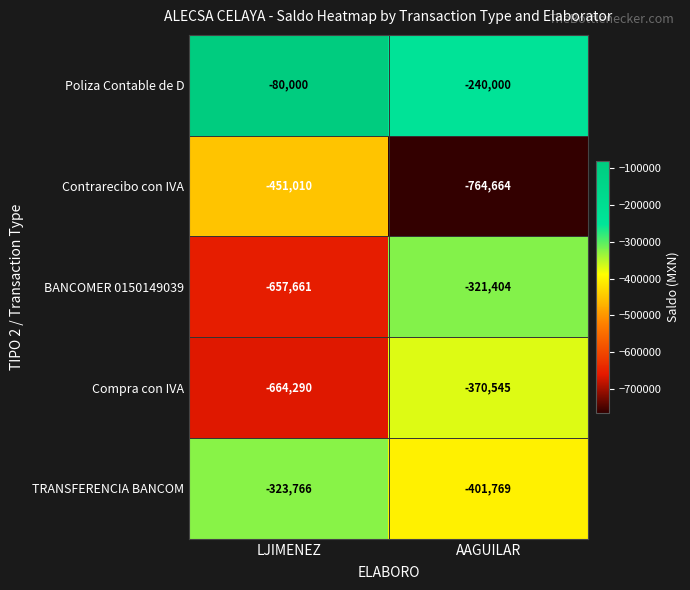

Reading left to right, what are all the values shown in this chart?

Poliza Contable de D: LJIMENEZ=-80000	AAGUILAR=-240000
Contrarecibo con IVA: LJIMENEZ=-451010	AAGUILAR=-764664
BANCOMER 0150149039: LJIMENEZ=-657661	AAGUILAR=-321404
Compra con IVA: LJIMENEZ=-664290	AAGUILAR=-370545
TRANSFERENCIA BANCOM: LJIMENEZ=-323766	AAGUILAR=-401769